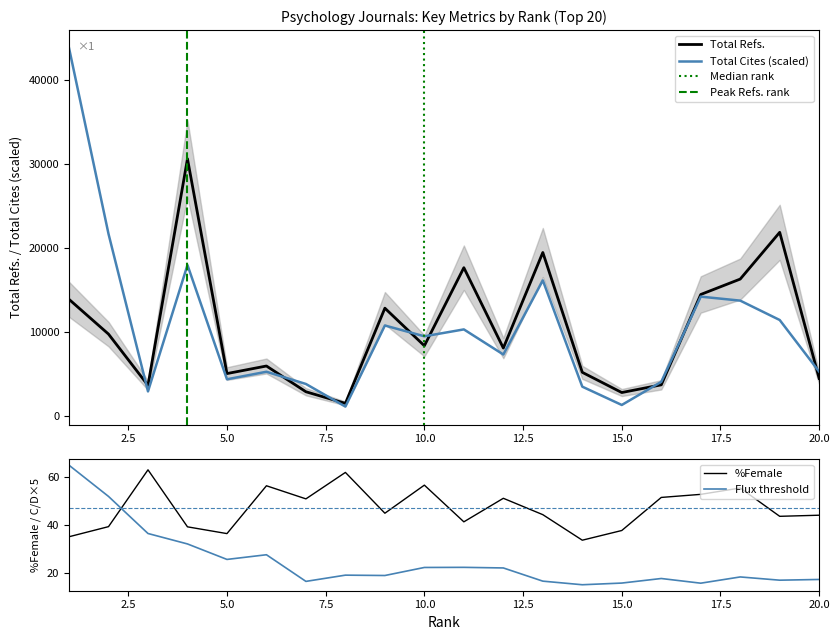

Which label corresponds to the smallest value in the chart?

14